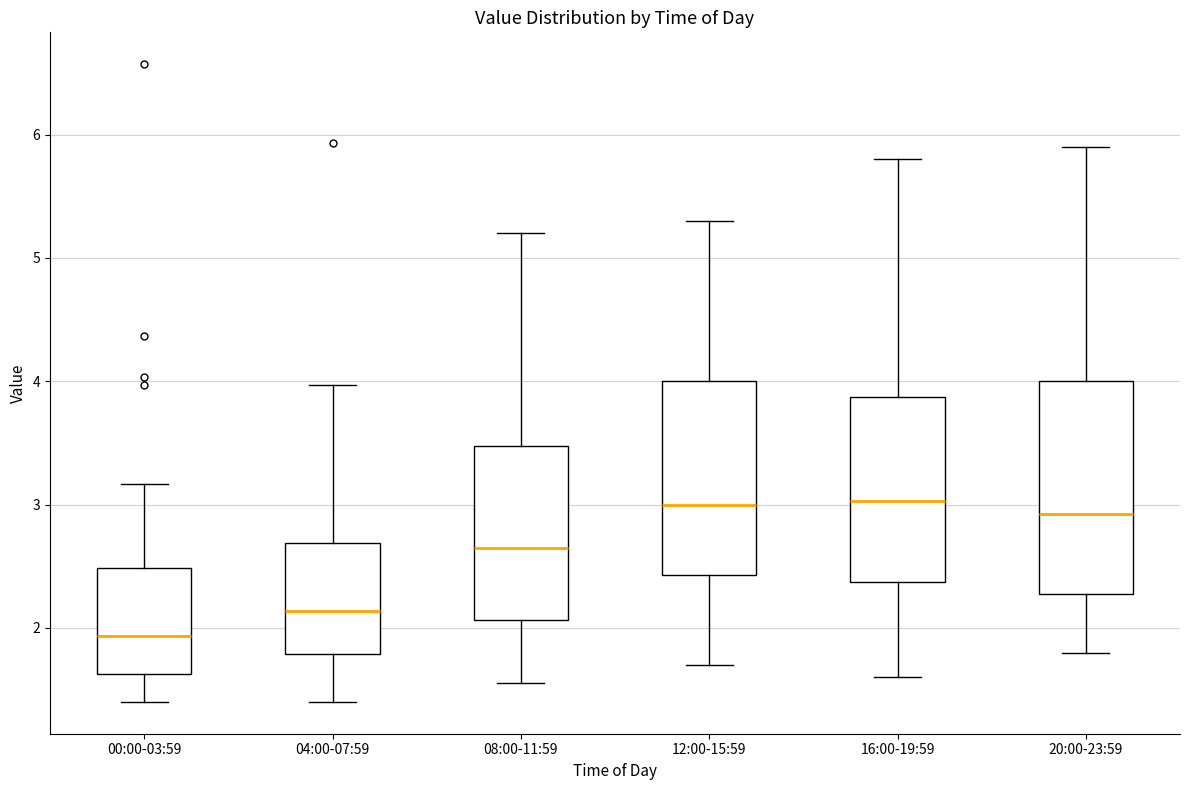

Where does the upper whisker of the box for 20:00-23:59 end on the y-axis? The values are not printed on the chart, so give them approximately, as read against the axis.

5.9